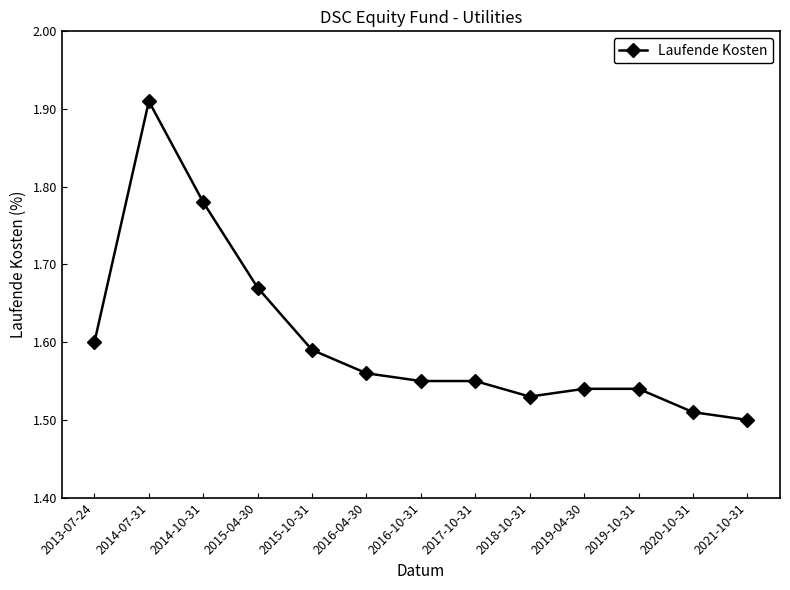

At which category does the data reach its first local peak?

2014-07-31